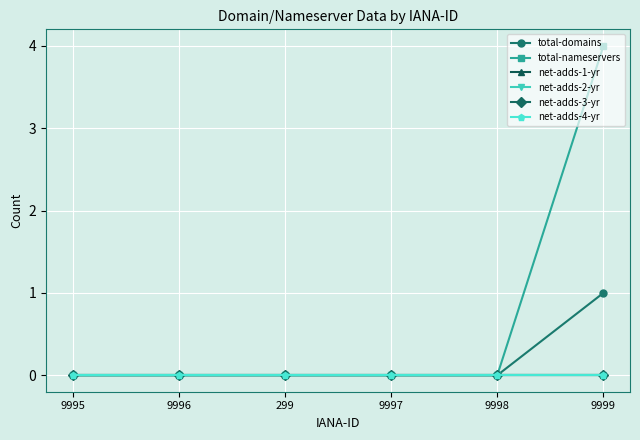

Rank the categories by net-adds-2-yr value from lowest to highest.

9995, 9996, 299, 9997, 9998, 9999